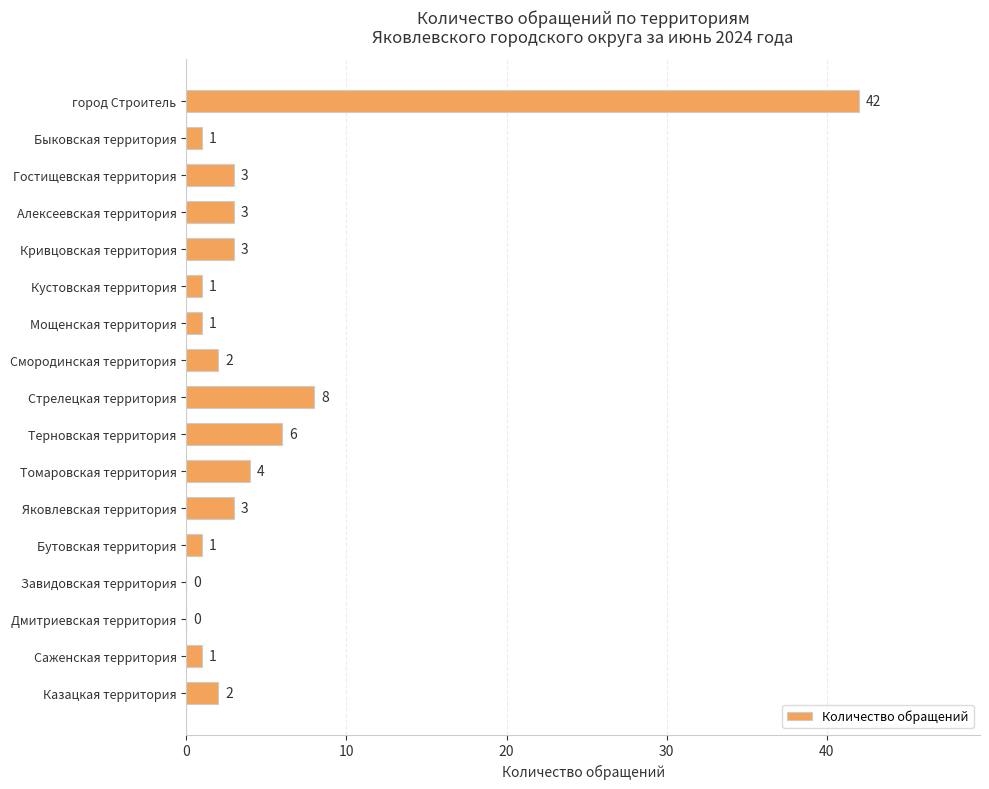

Which label corresponds to the largest value in the chart?

город Строитель